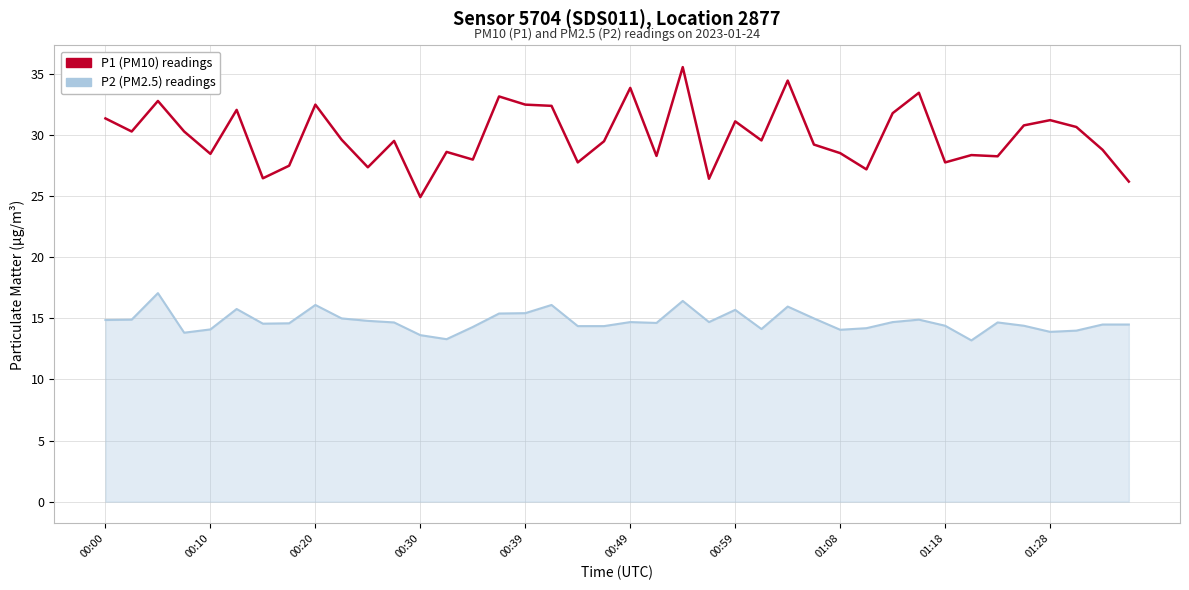

Which series has the widest spread of values?

P1 (PM10) readings